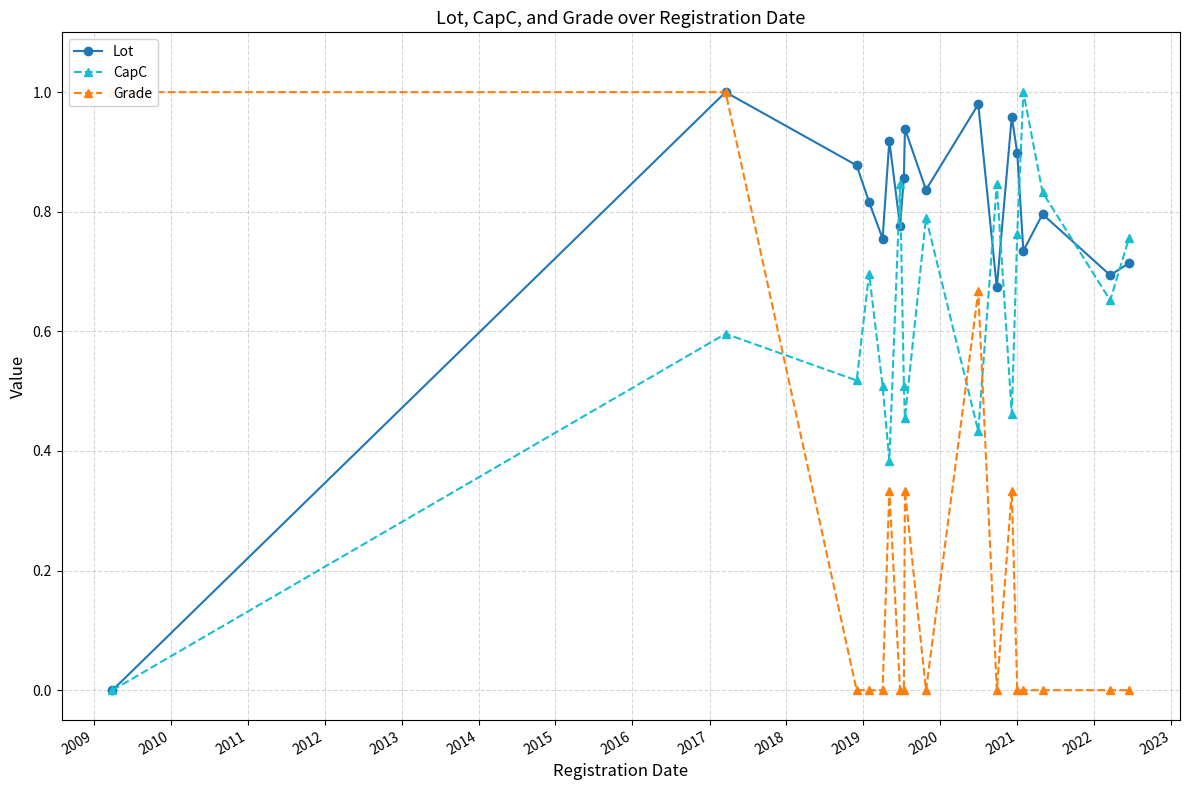

How many interior local valleys does the Grade series have?

2